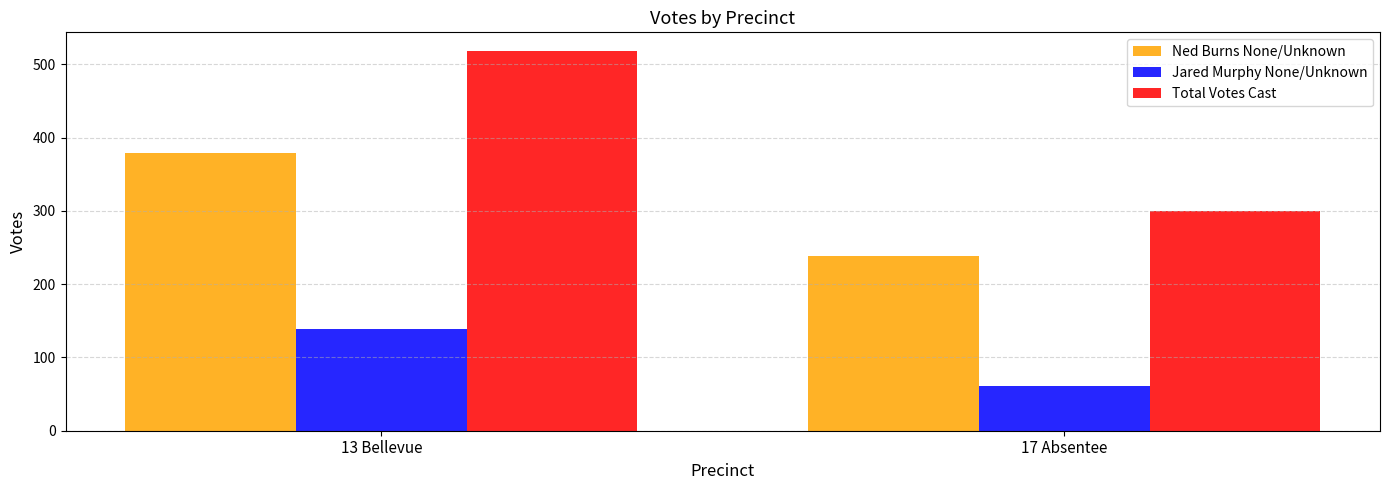

List the series in order of their peak value, lowest first.

Jared Murphy None/Unknown, Ned Burns None/Unknown, Total Votes Cast